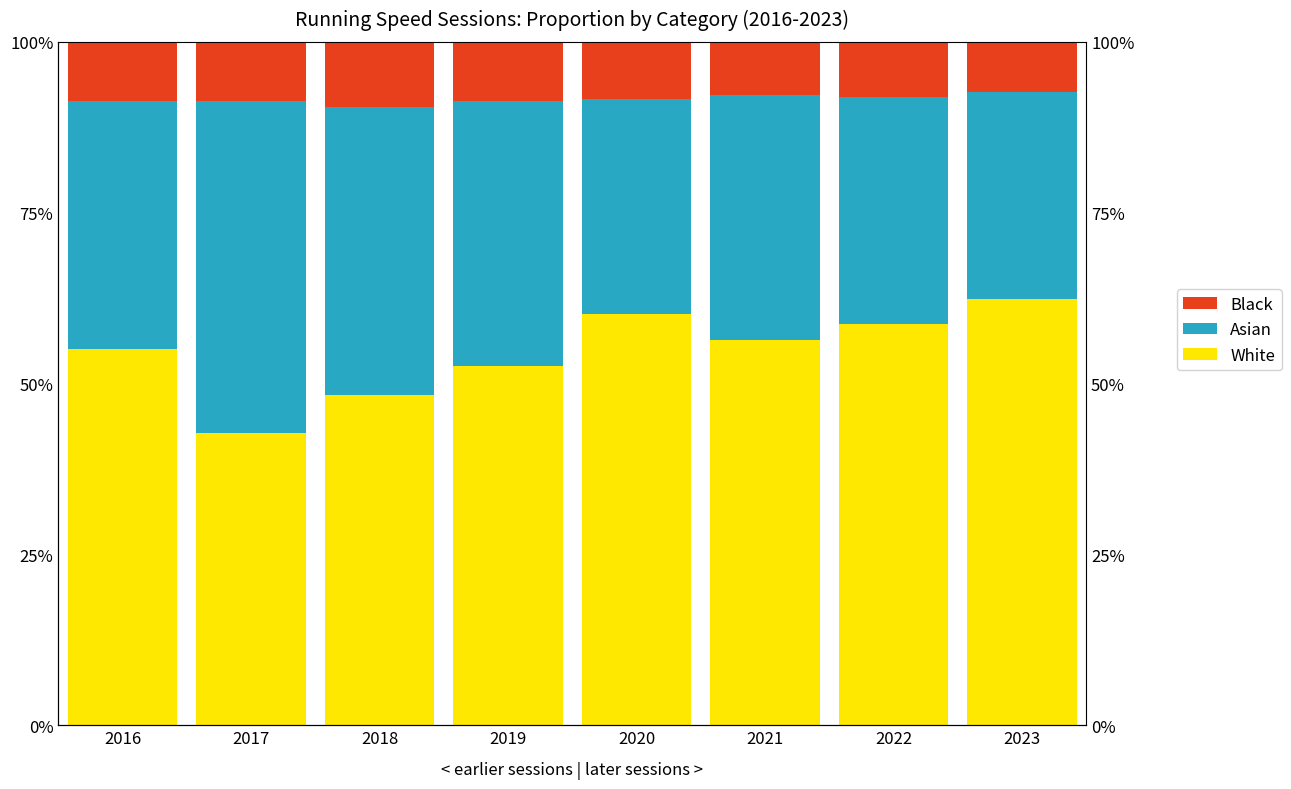

Rank the series by their average value, from lowest to highest.

Black, Asian, White